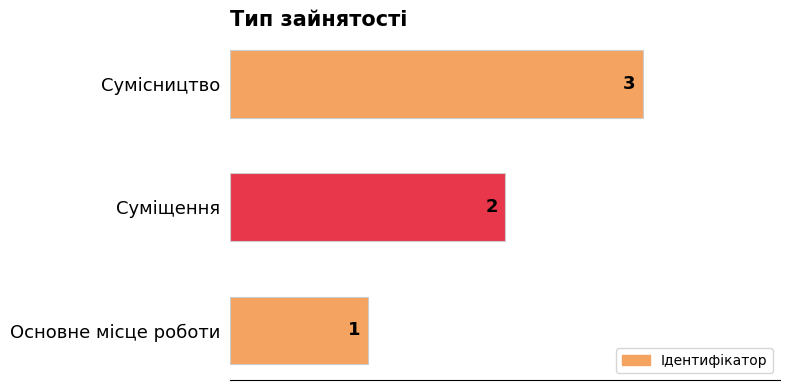

What value does the data have at Сумісництво?

3